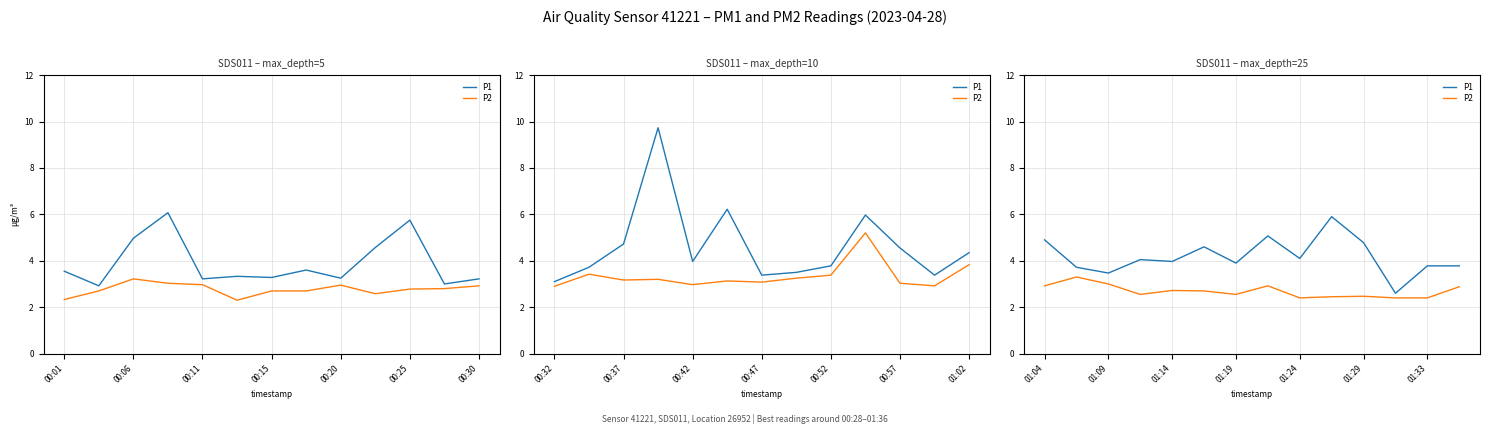

How many categories are shown in the chart?

14